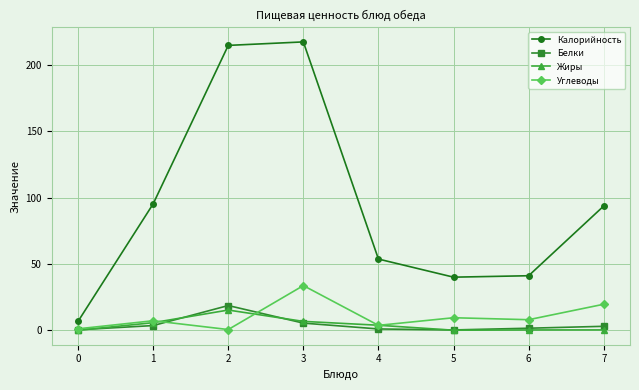

True or false: Углеводы and Калорийность cross at least once.

False